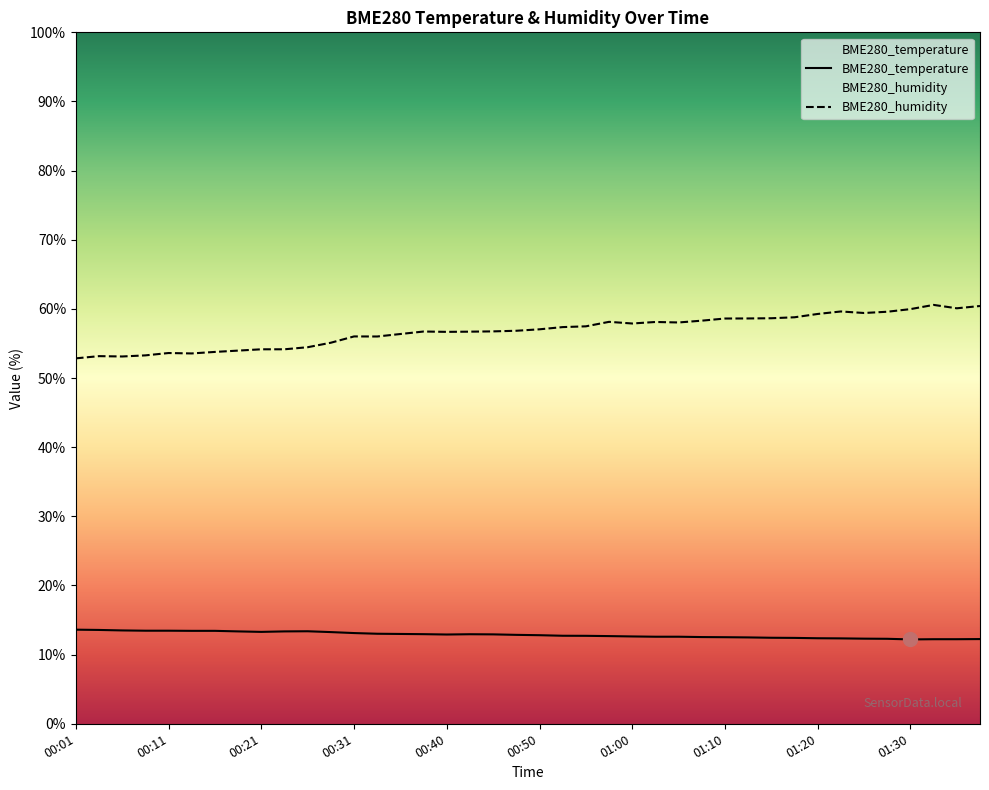

What are all the series names shown in the legend?

BME280_temperature, BME280_humidity